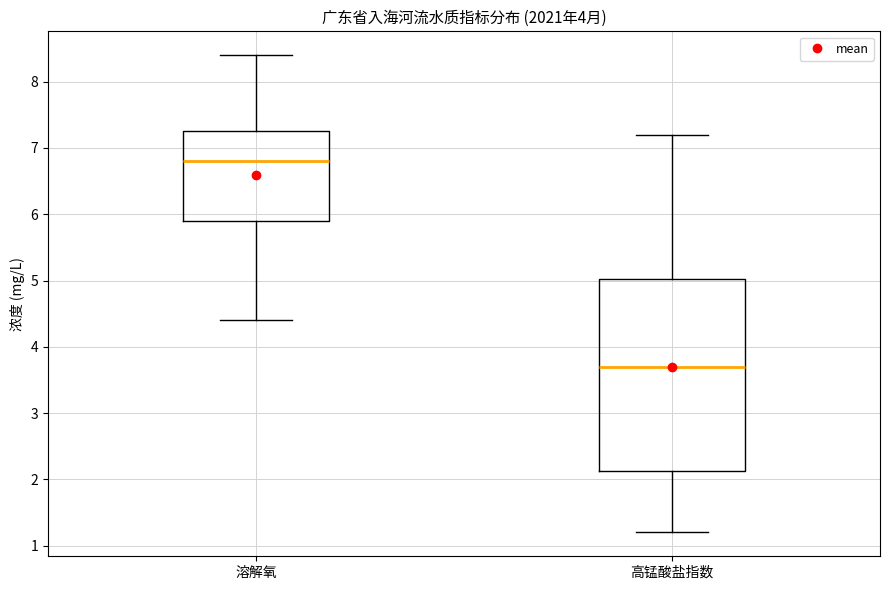

Which box's median line is the lowest?

高锰酸盐指数